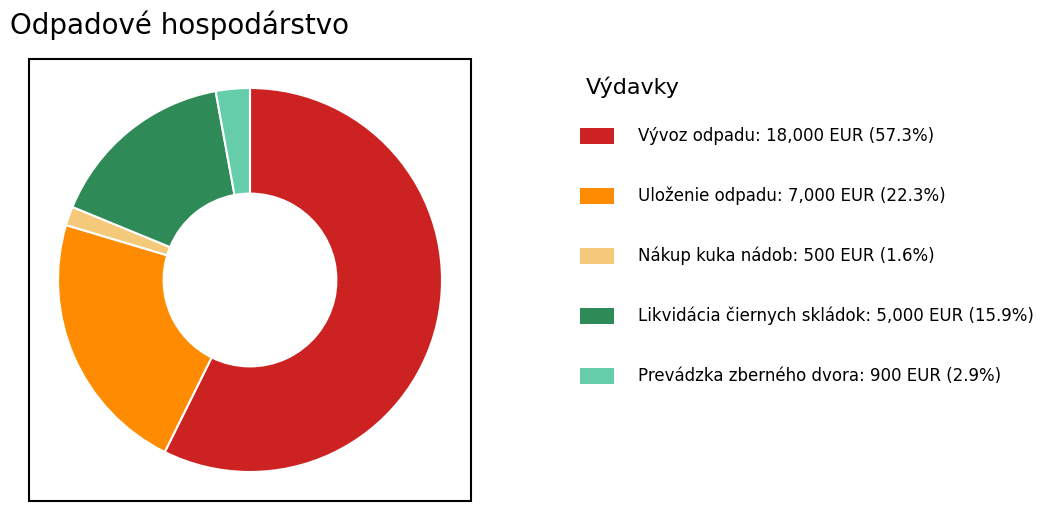

Is there a majority slice in this chart?

Yes